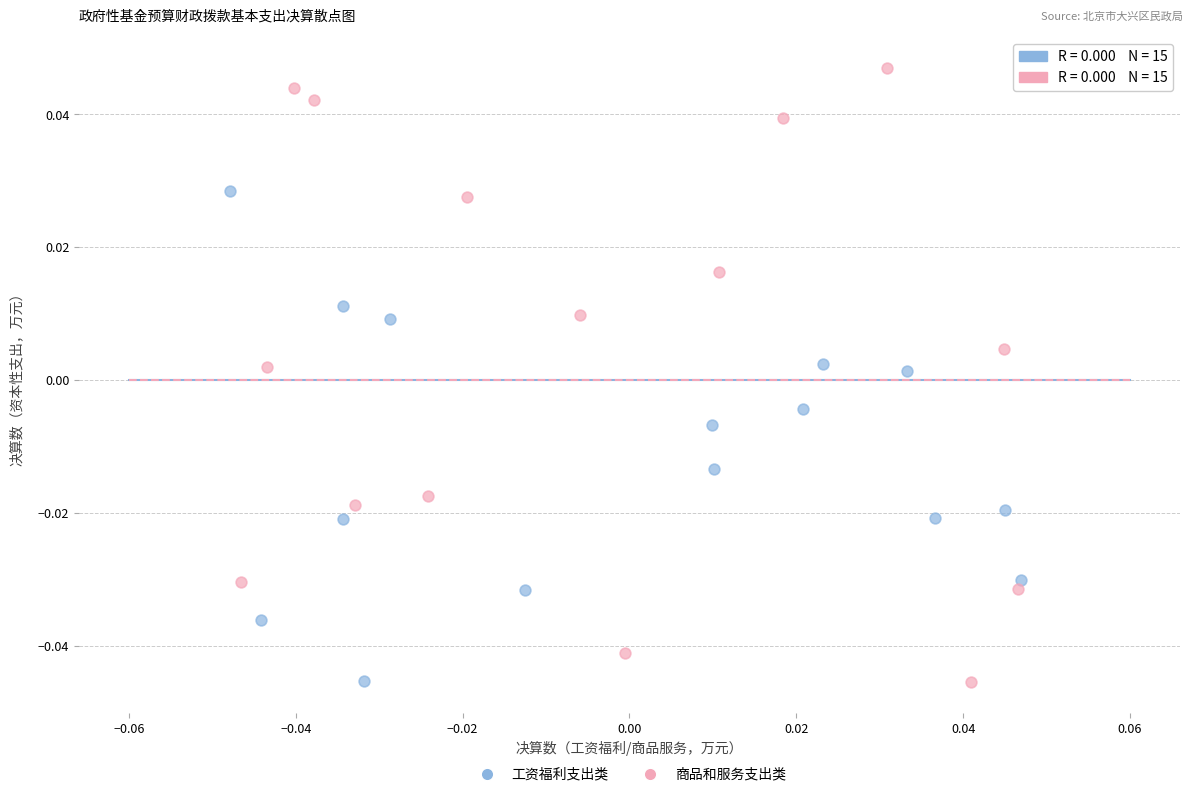

Which series has the widest spread of Y values?

商品和服务支出类